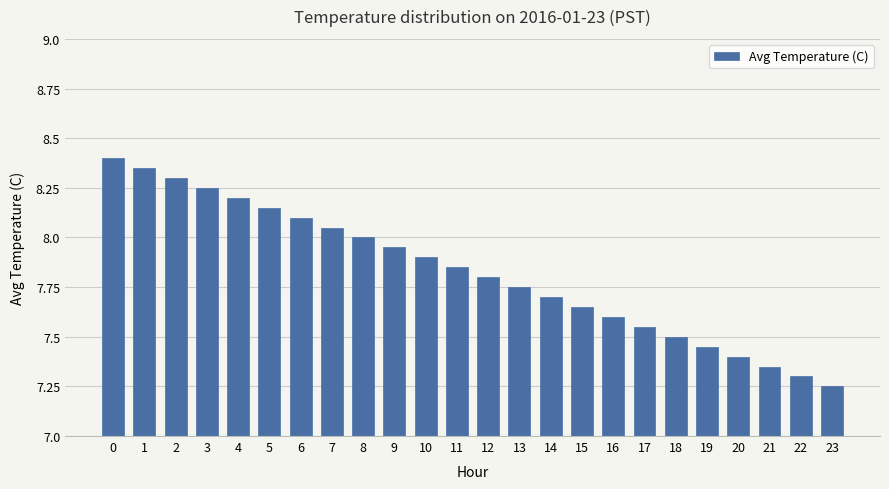

What is the maximum value shown in the chart?

8.4